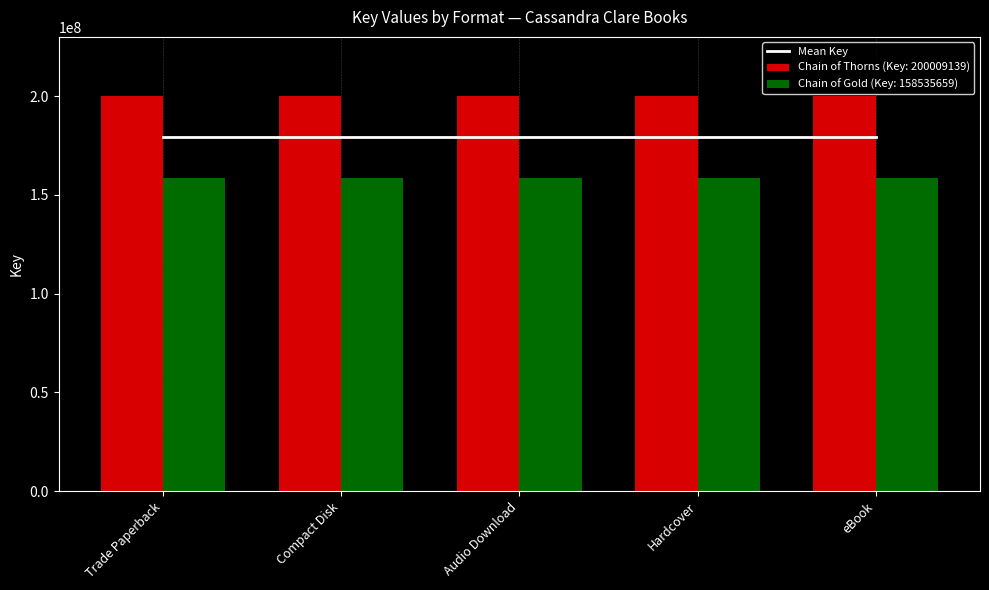

What is the label of the 5th bar from the right?

Trade Paperback